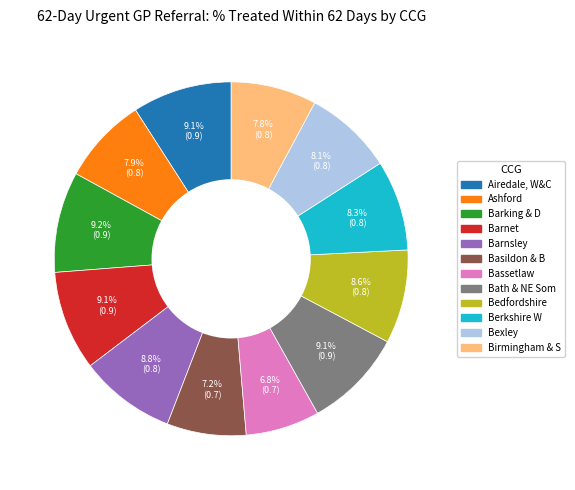

Is there a majority slice in this chart?

No